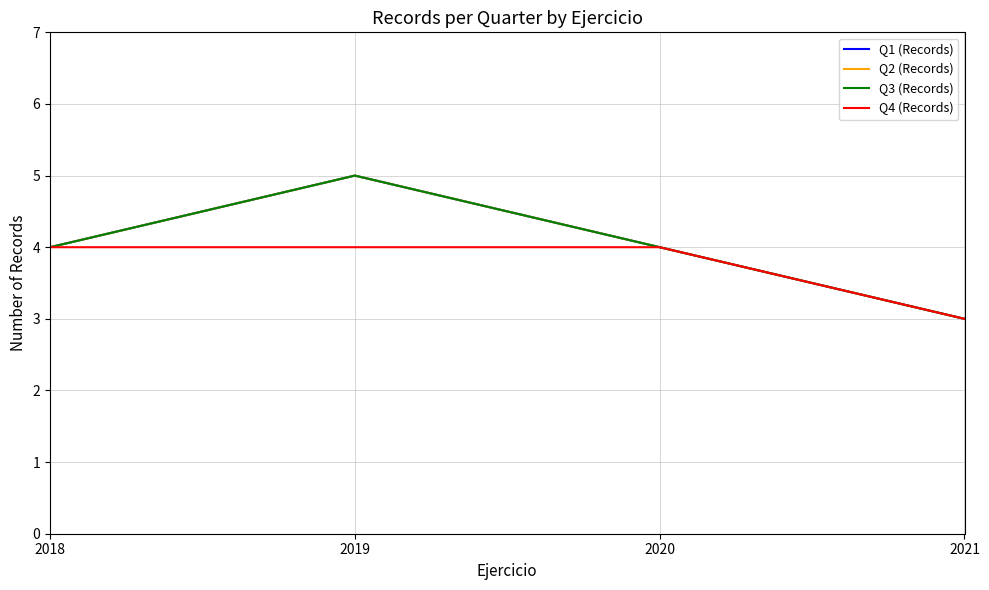

What is the average value of the Q4 (Records) series?

4